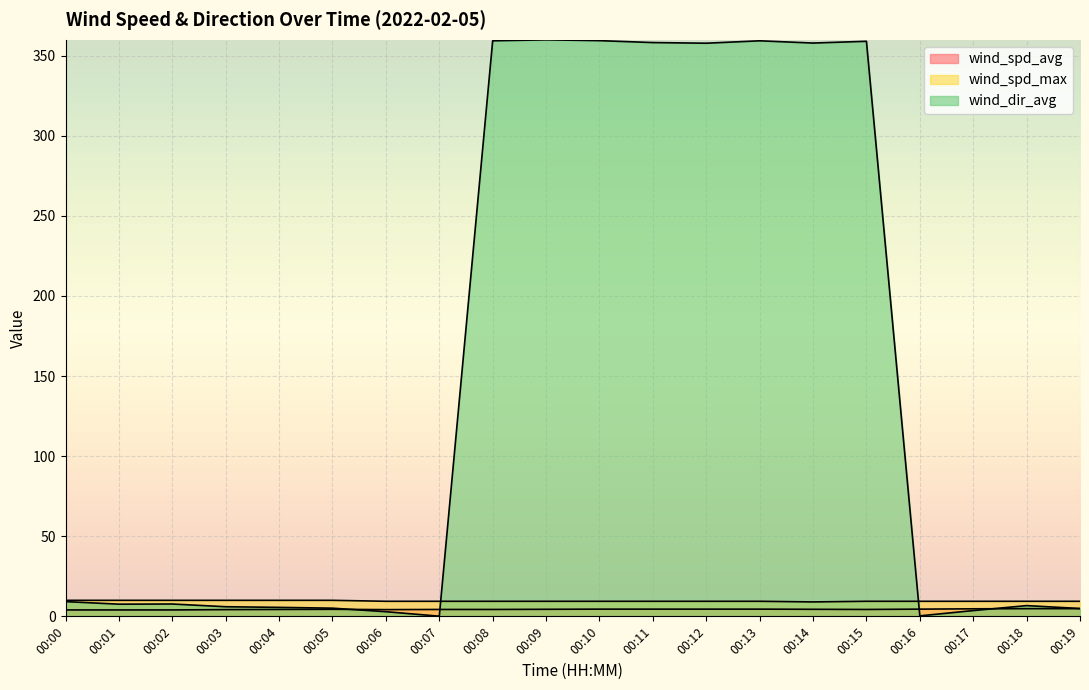

Reading right to left, what are all the values shown in this chart?

wind_spd_avg: 00:19=4.8	00:18=4.8	00:17=4.7	00:16=4.5	00:15=4.3	00:14=4.4	00:13=4.5	00:12=4.5	00:11=4.5	00:10=4.5	00:09=4.4	00:08=4.3	00:07=4.3	00:06=4.2	00:05=4.4	00:04=4.3	00:03=4.2	00:02=4.0	00:01=4.0	00:00=4.0
wind_spd_max: 00:19=9.4	00:18=9.4	00:17=9.4	00:16=9.4	00:15=9.4	00:14=9.0	00:13=9.4	00:12=9.4	00:11=9.4	00:10=9.4	00:09=9.4	00:08=9.4	00:07=9.4	00:06=9.4	00:05=10.0	00:04=10.0	00:03=10.0	00:02=10.0	00:01=10.0	00:00=10.0
wind_dir_avg: 00:19=4.9	00:18=6.7	00:17=3.6	00:16=0.3	00:15=359.0	00:14=357.9	00:13=359.3	00:12=357.8	00:11=358.2	00:10=359.4	00:09=359.9	00:08=359.3	00:07=0.1	00:06=2.9	00:05=5.1	00:04=5.6	00:03=6.0	00:02=7.7	00:01=7.6	00:00=9.2